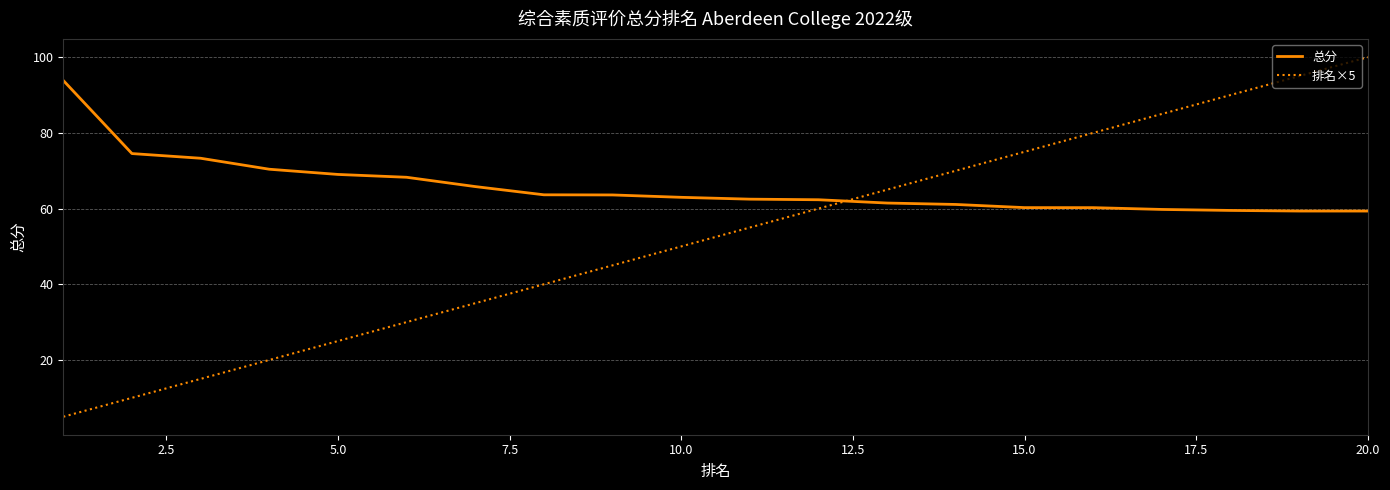

At how many categories does at least one series exceed 92?

3